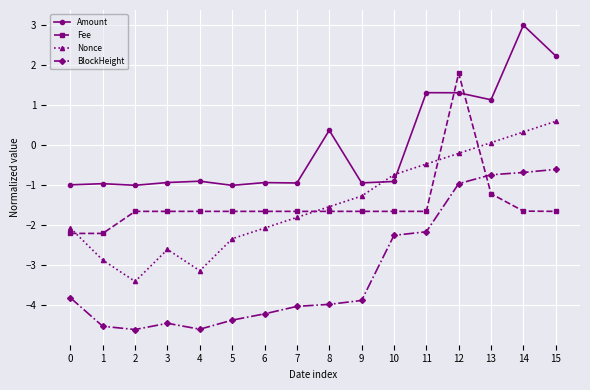

What is the value of the Fee point at the 6th from the left?

-1.6